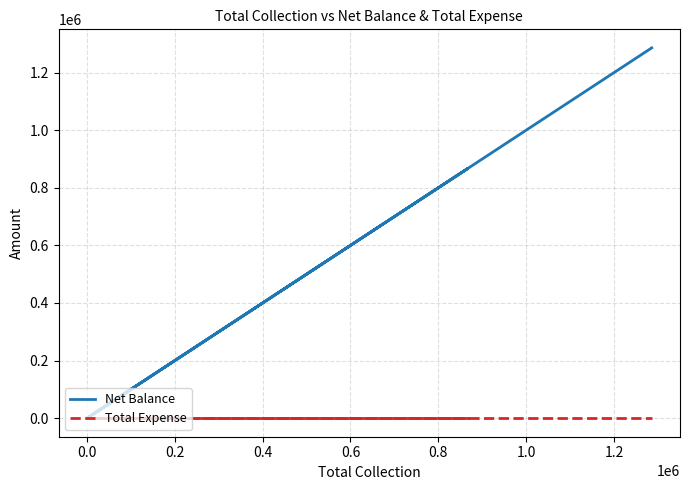

True or false: Net Balance has a value of 549300 at 0.4.

False